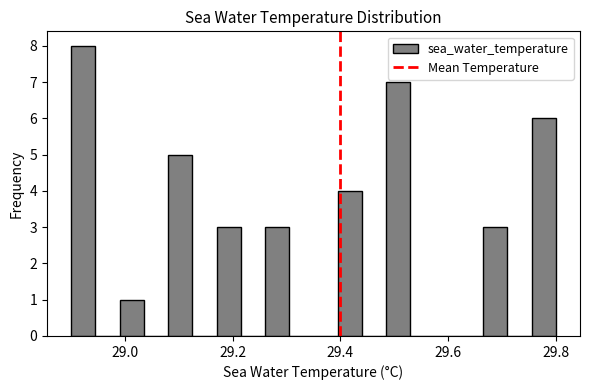

Around what value on the x-axis is the tallest bar? Give the approximate position of its centre, as read against the axis.

28.92